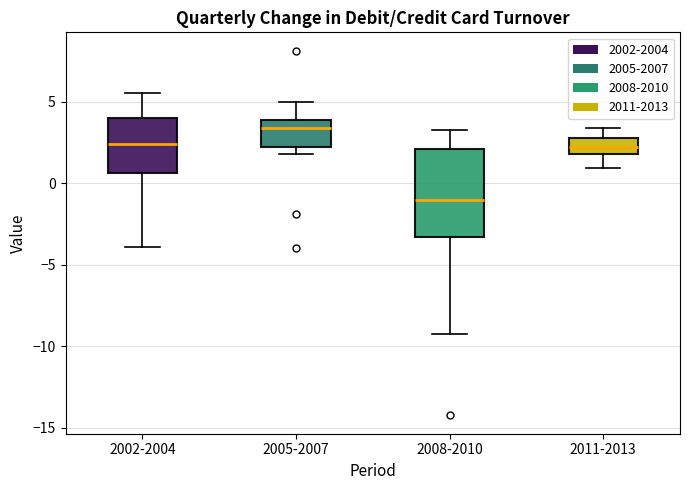

Which box is the tallest, from its lower edge to its upper edge?

2008-2010